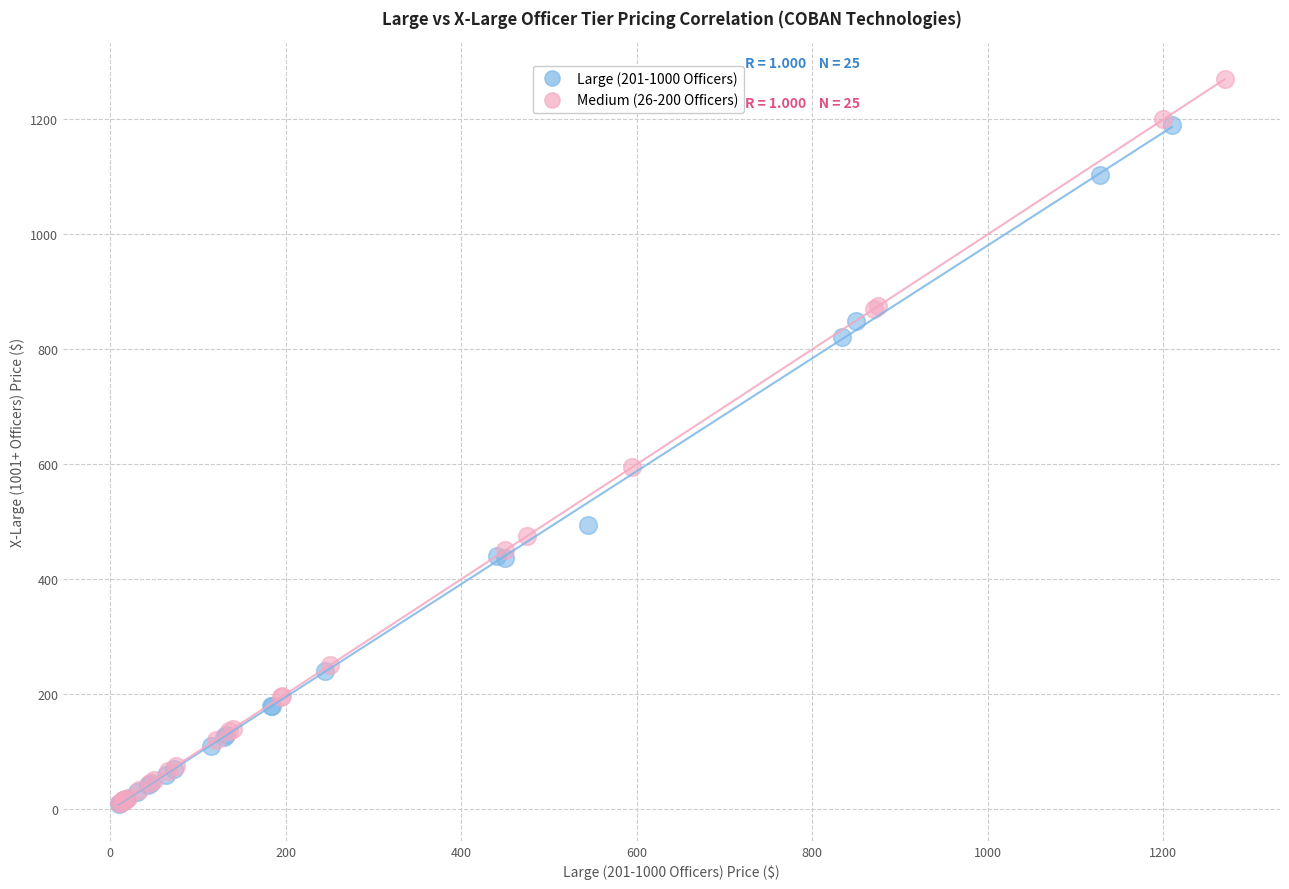

Which series reaches the maximum Y coordinate?

Medium (26-200 Officers)